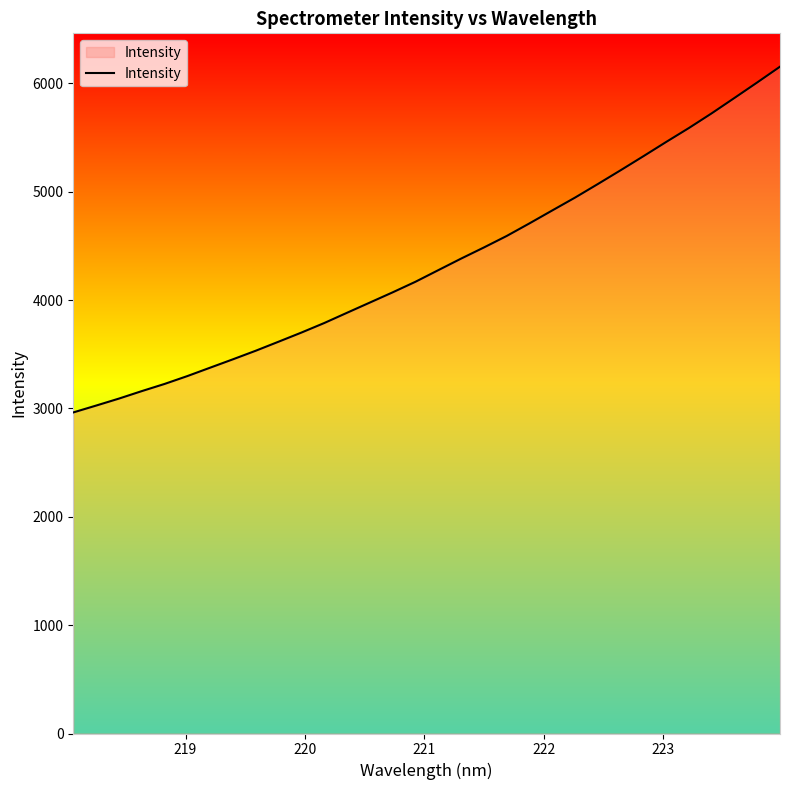

What is the difference between the maximum and minimum values?

3190.4